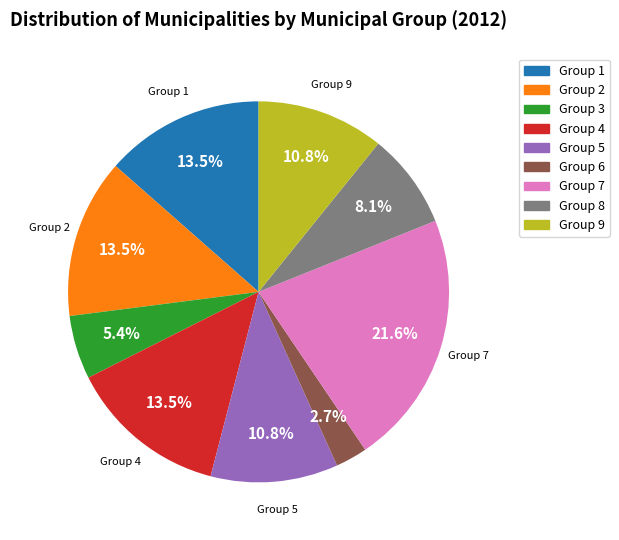

To the nearest percent, what is the difference between the largest and smallest slice percentages?

19%